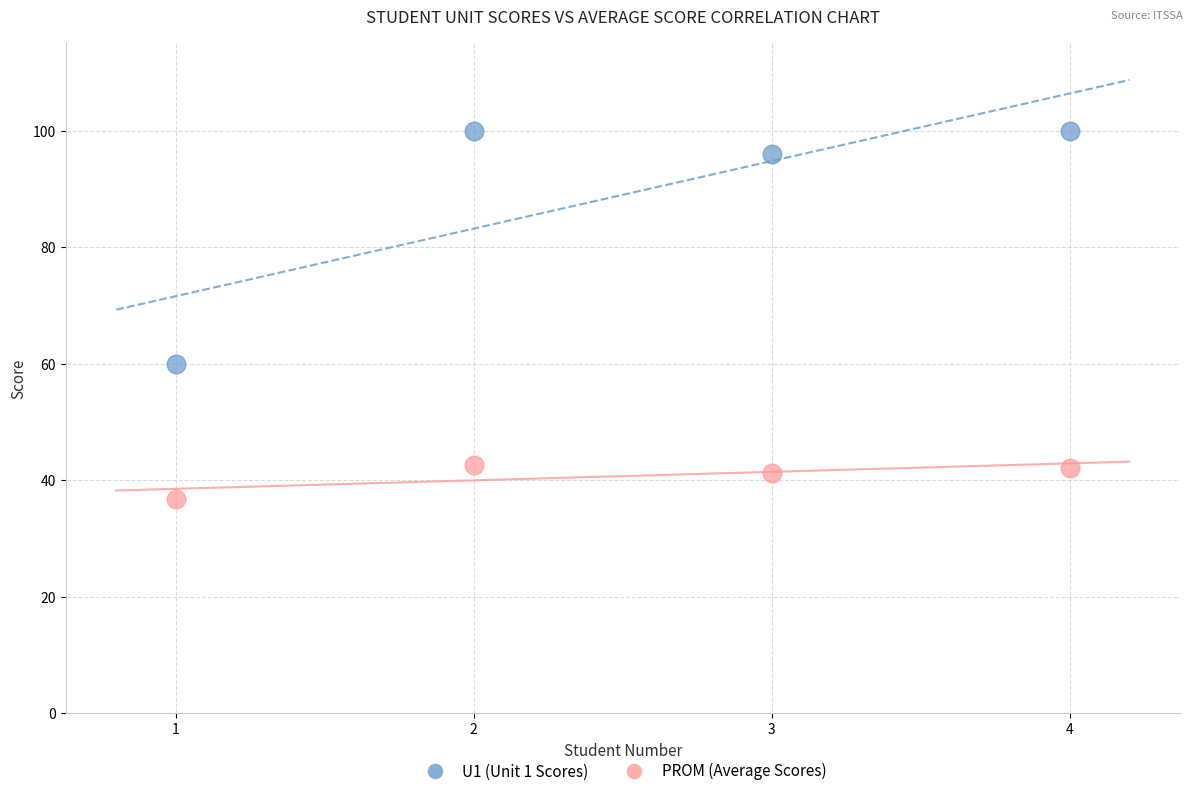

Which series has the widest spread of Y values?

U1 (Unit 1 Scores)